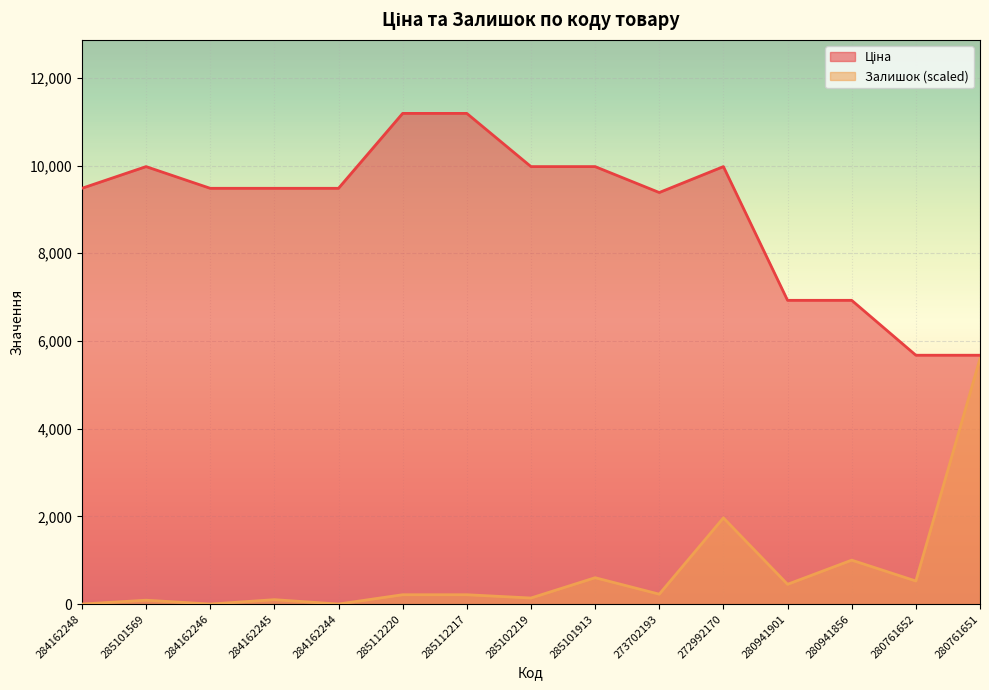

Which series has the largest total across all categories?

Ціна